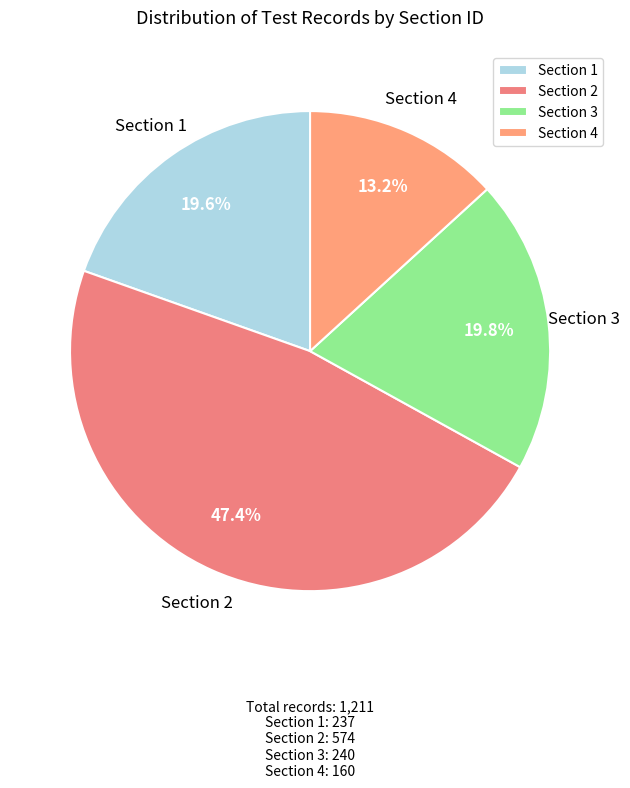

Approximately how many times larger is the value at Section 3 compared to Section 1?

1.0